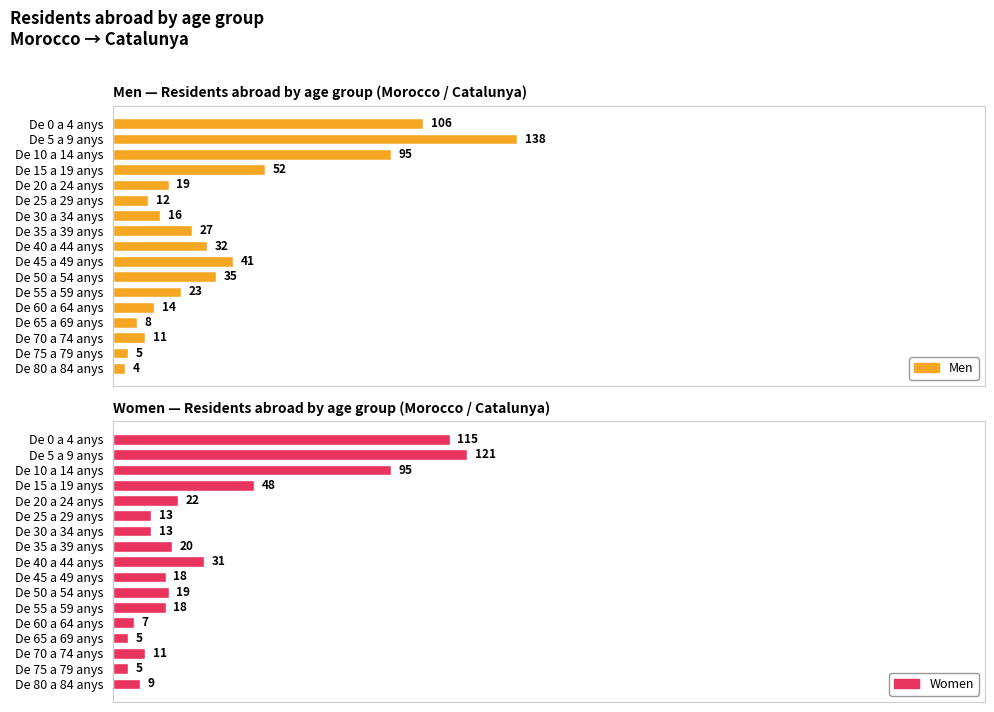

Between De 65 a 69 anys and De 60 a 64 anys, which is larger?

De 60 a 64 anys